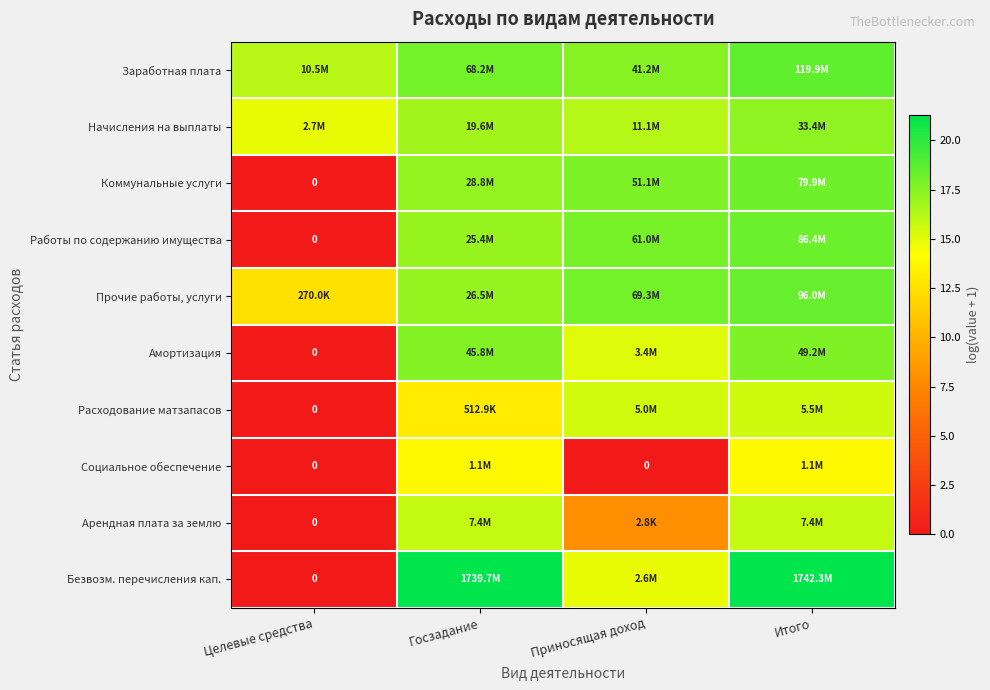

Which label corresponds to the largest value in the chart?

Итого